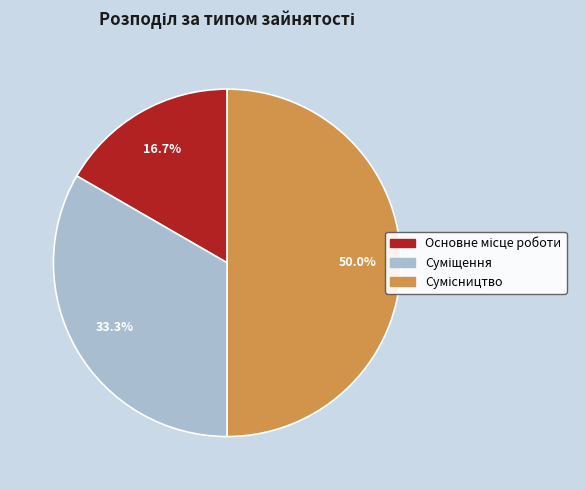

Count the number of slices in the pie.

3